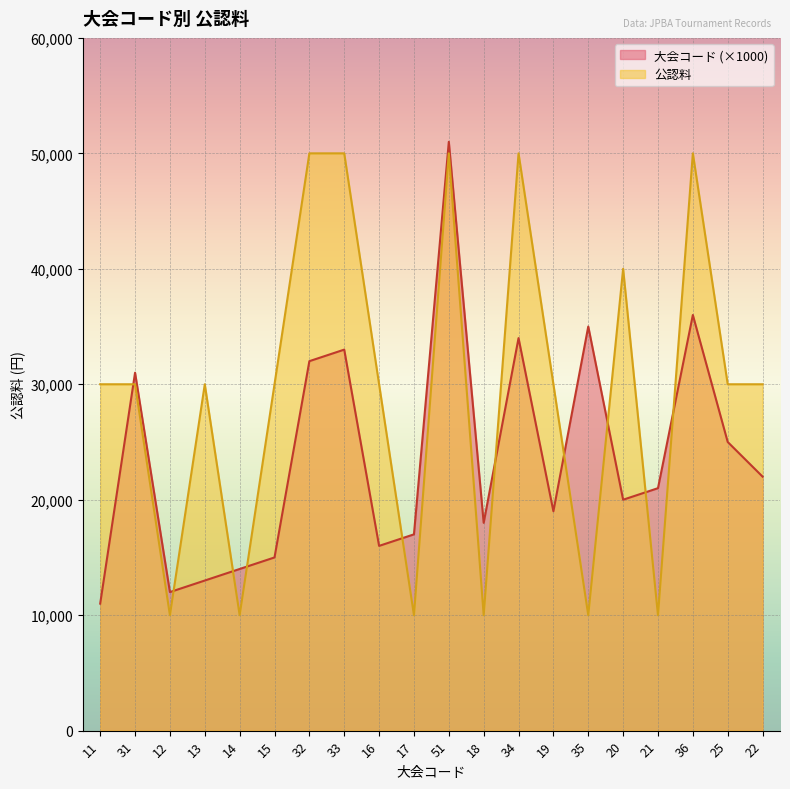

Rank the categories by 公認料 value from lowest to highest.

12, 14, 17, 18, 35, 21, 11, 31, 13, 15, 16, 19, 25, 22, 20, 32, 33, 51, 34, 36